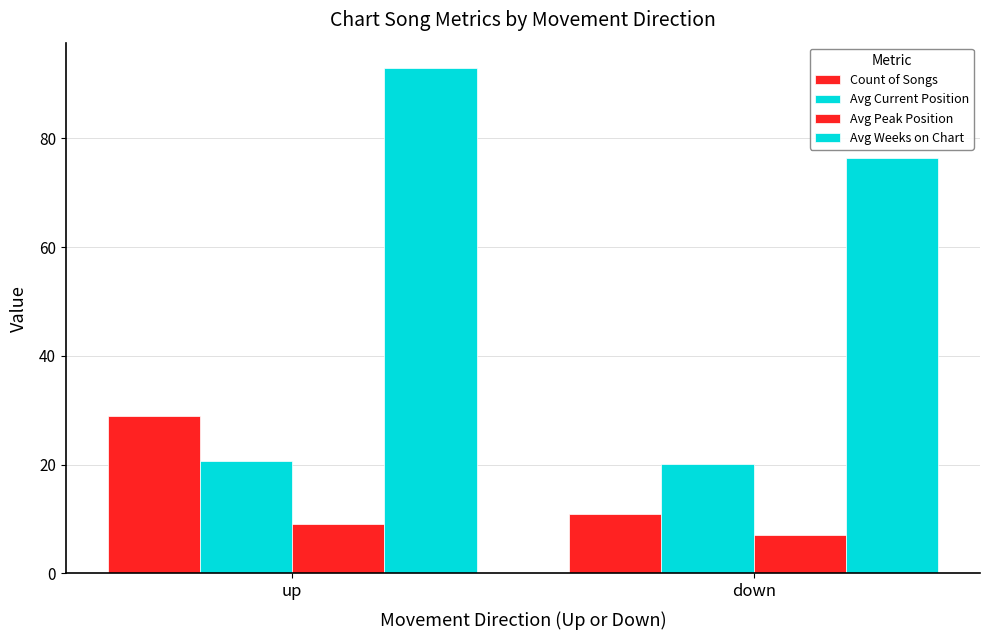

Does the chart contain any negative values?

No